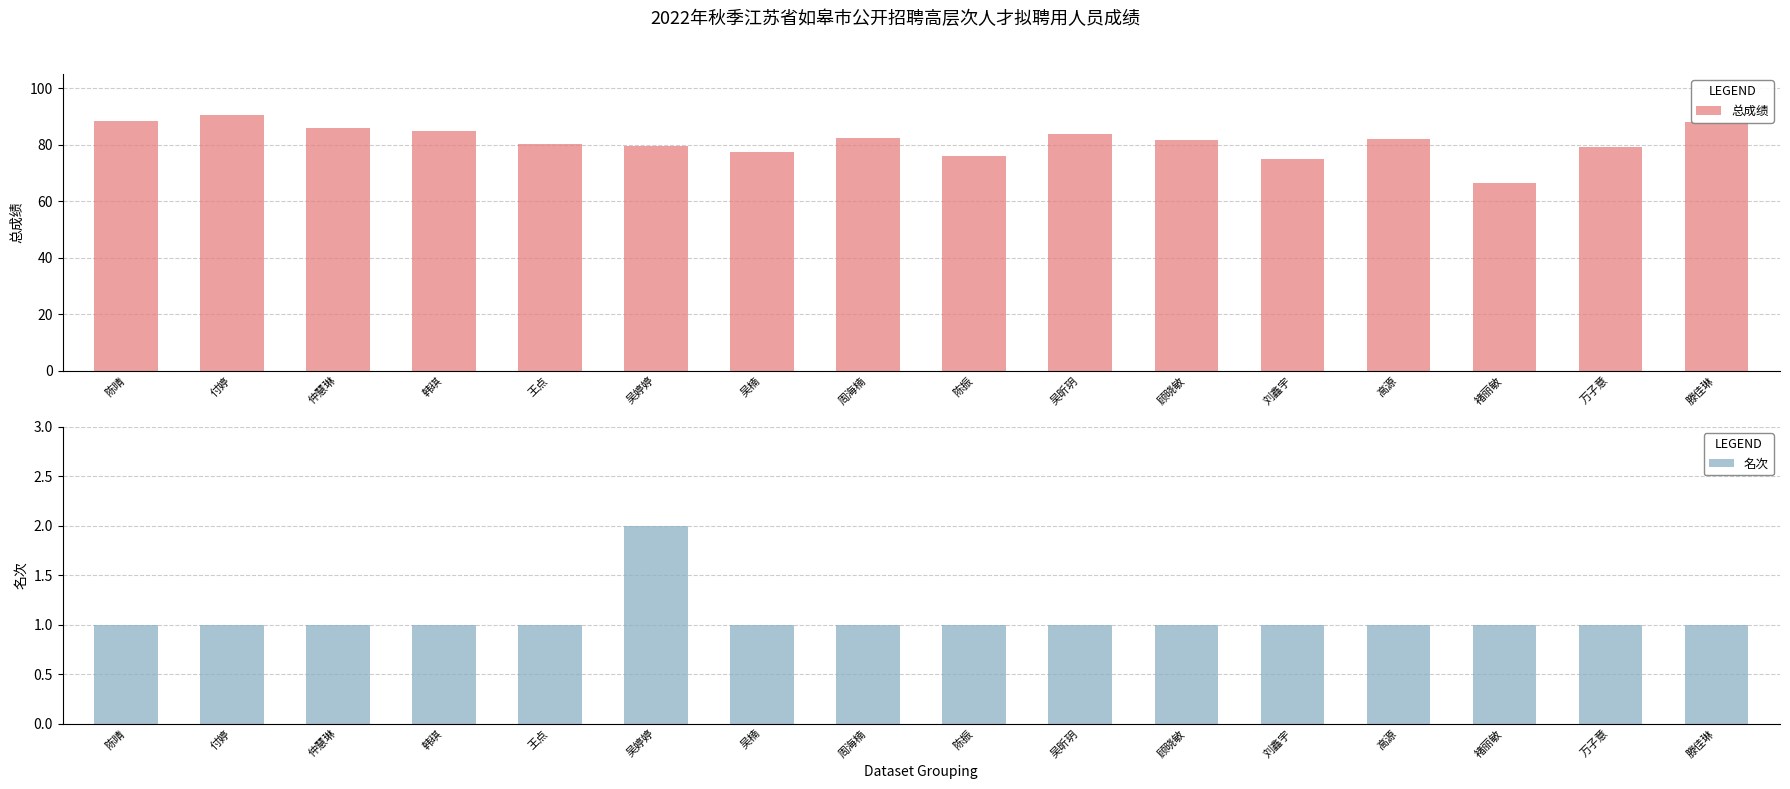

Reading left to right, extract all data points from this chart.

总成绩: 陈晴=88.4	付婷=90.4	仲慧琳=86.0	韩琪=84.8	王点=80.2	吴婷婷=79.4	吴楠=77.5	周海楠=82.5	陈振=75.9	吴昕玥=83.9	顾晓敏=81.5	刘鑫宇=75.1	高源=82.0	褚丽敏=66.3	万子意=79.1	滕佳琳=88.0
名次: 陈晴=1.0	付婷=1.0	仲慧琳=1.0	韩琪=1.0	王点=1.0	吴婷婷=2.0	吴楠=1.0	周海楠=1.0	陈振=1.0	吴昕玥=1.0	顾晓敏=1.0	刘鑫宇=1.0	高源=1.0	褚丽敏=1.0	万子意=1.0	滕佳琳=1.0